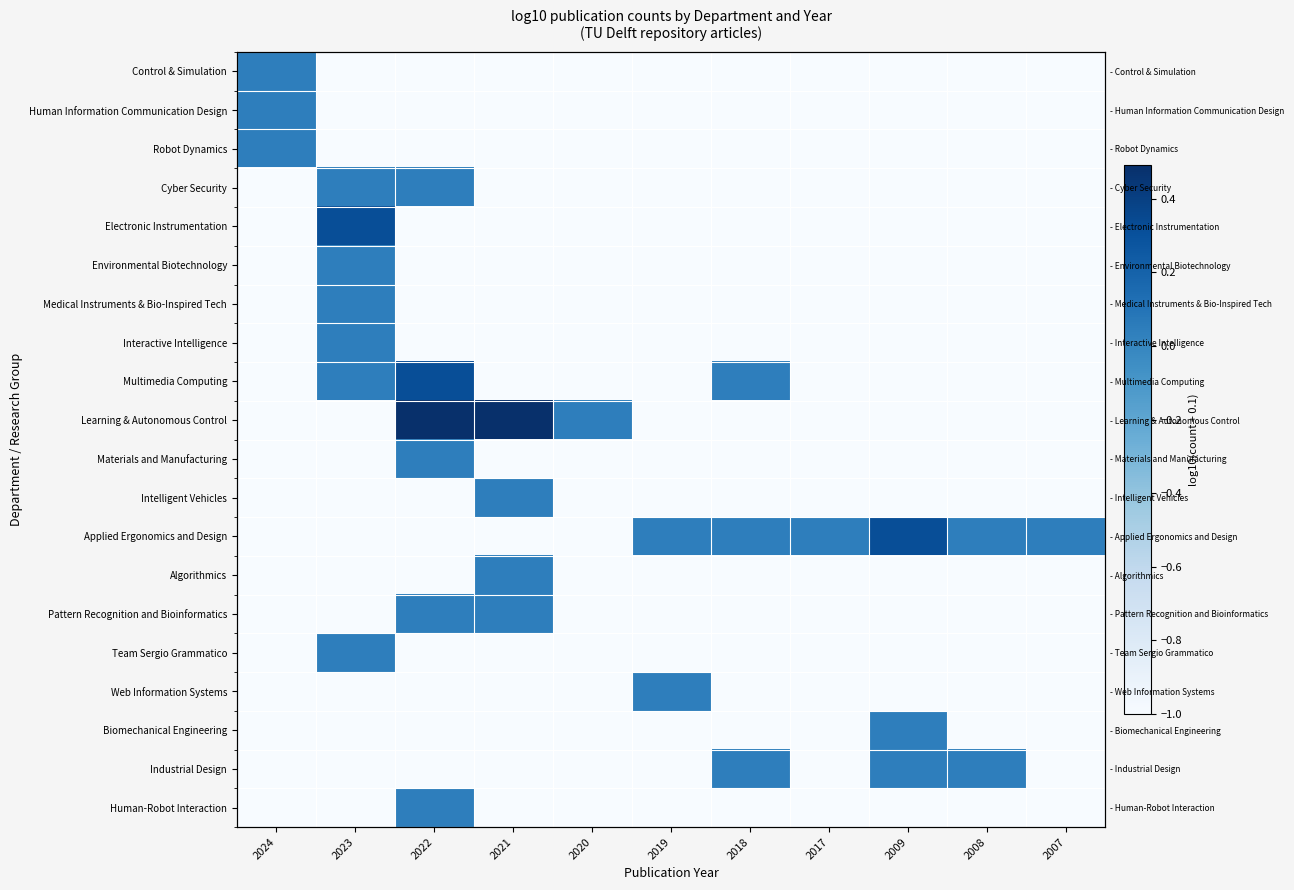

What is the difference between the maximum and second lowest values in the Robot Dynamics series?

1.0